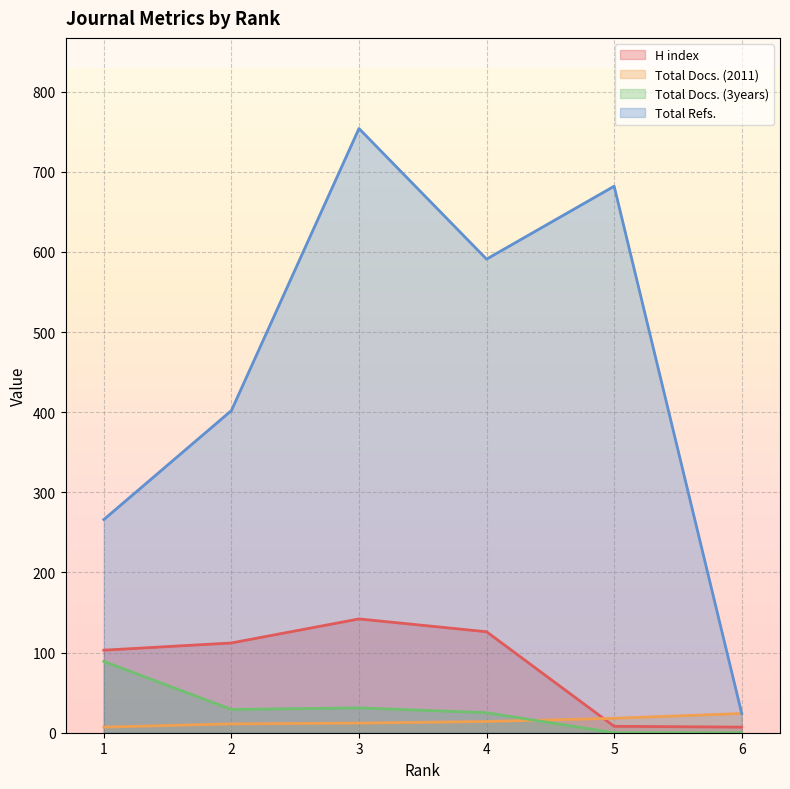

How many data points in H index are above 112?

2